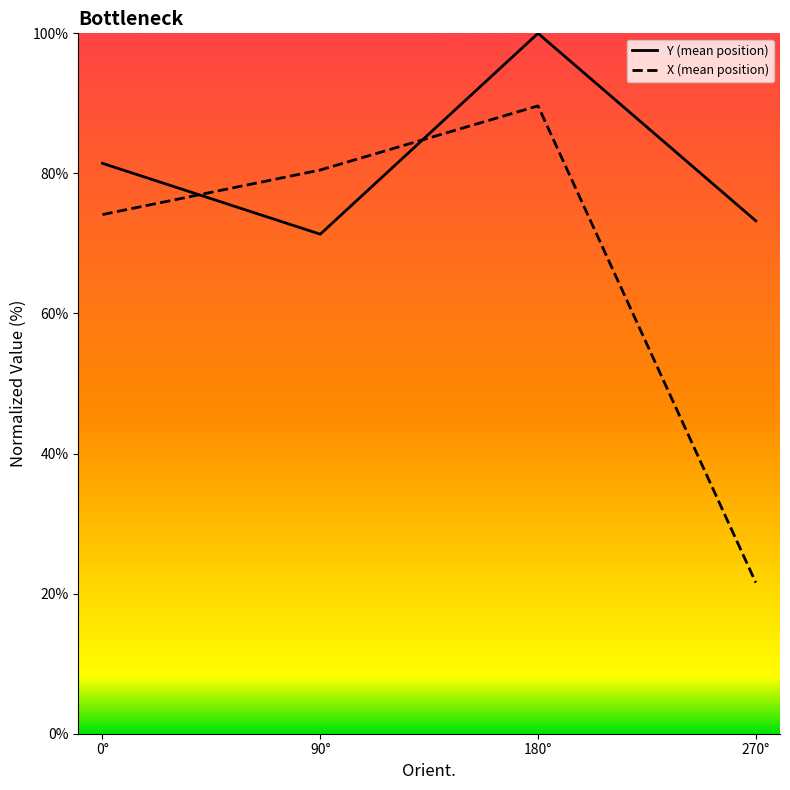

Reading left to right, transcribe all the data shown in this chart.

Y (mean position): 81.4	71.3	100.0	73.2
X (mean position): 74.1	80.5	89.6	21.6